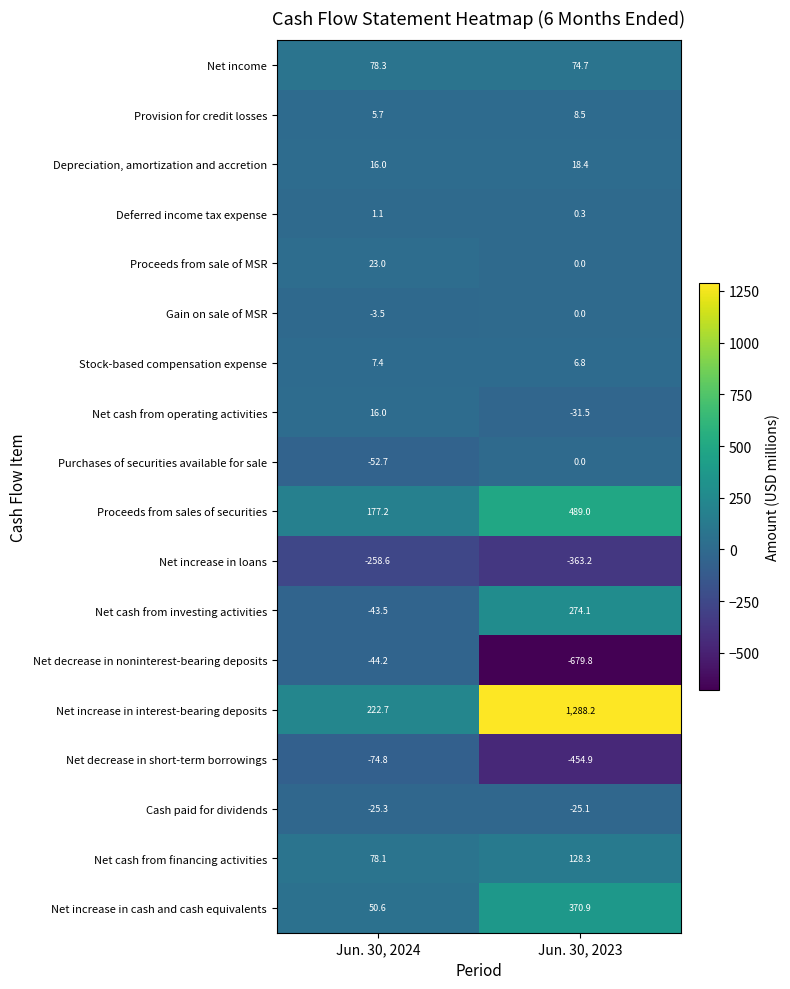

Where is Proceeds from sales of securities nearest to the value 333?

Jun. 30, 2024